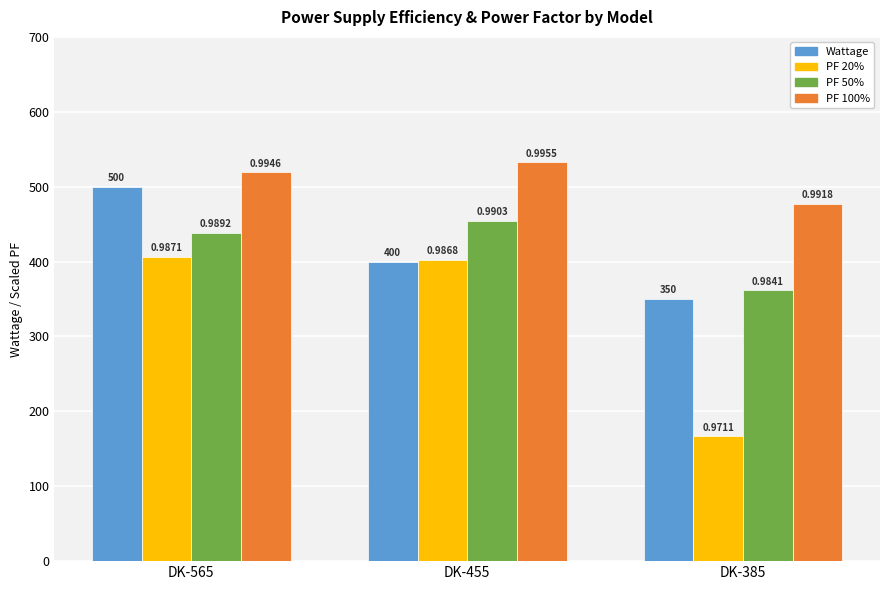

What are all the series names shown in the legend?

Wattage, PF 20%, PF 50%, PF 100%